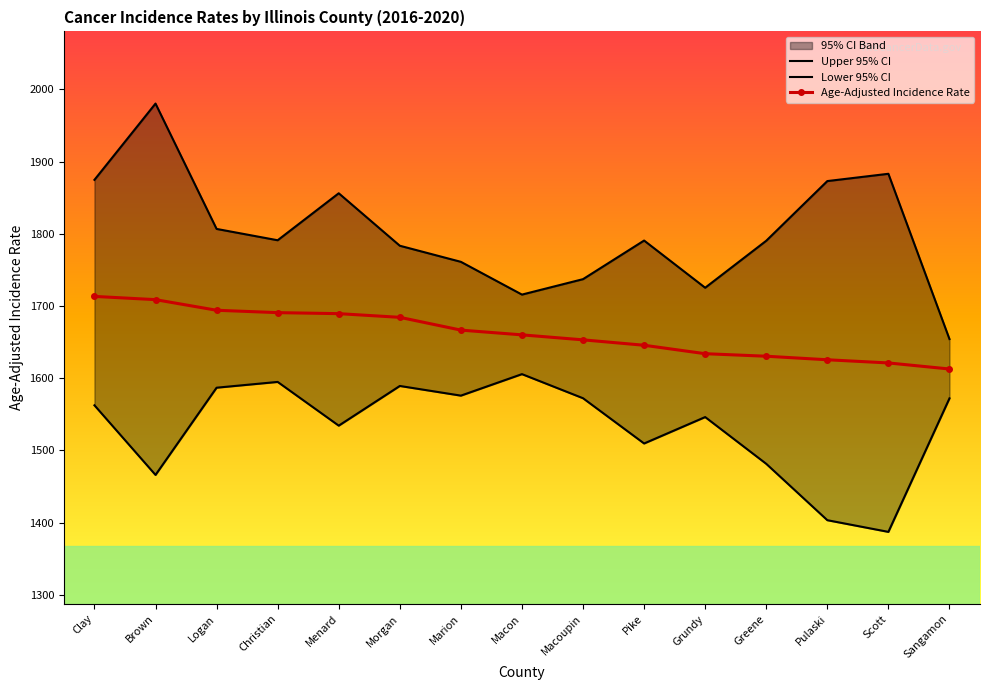

Reading left to right, list all the values displayed in this chart.

Upper 95% CI: Clay=1874.8	Brown=1980.5	Logan=1806.8	Christian=1791.1	Menard=1856.2	Morgan=1783.5	Marion=1761.2	Macon=1715.8	Macoupin=1737.2	Pike=1790.7	Grundy=1725.3	Greene=1790.4	Pulaski=1873.1	Scott=1883.2	Sangamon=1654.2
Lower 95% CI: Clay=1562.4	Brown=1465.9	Logan=1586.8	Christian=1594.8	Menard=1534.2	Morgan=1589.2	Marion=1575.8	Macon=1605.6	Macoupin=1572.2	Pike=1509.5	Grundy=1546.1	Greene=1481.3	Pulaski=1403.2	Scott=1387.0	Sangamon=1572.0
Age-Adjusted Incidence Rate: Clay=1713.3	Brown=1708.8	Logan=1694.1	Christian=1690.8	Menard=1689.4	Morgan=1684.3	Marion=1666.6	Macon=1660.0	Macoupin=1653.1	Pike=1645.6	Grundy=1633.9	Greene=1630.4	Pulaski=1625.5	Scott=1621.1	Sangamon=1612.7